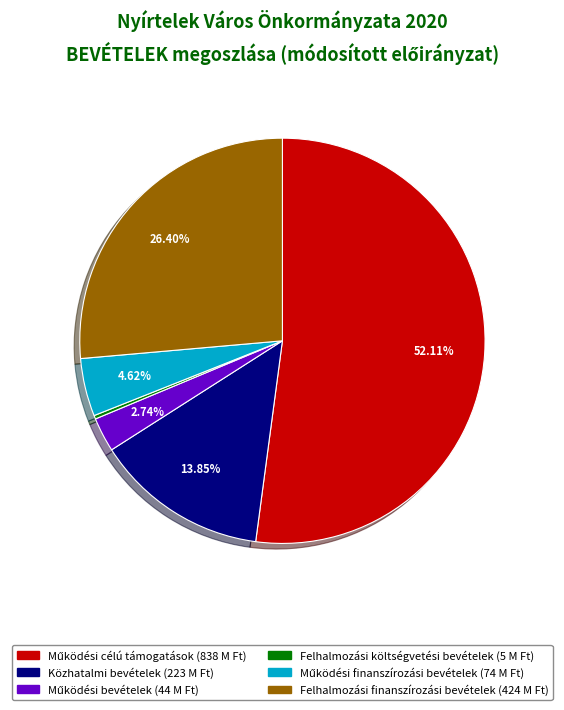

To the nearest percent, what is the average slice percentage?

17%